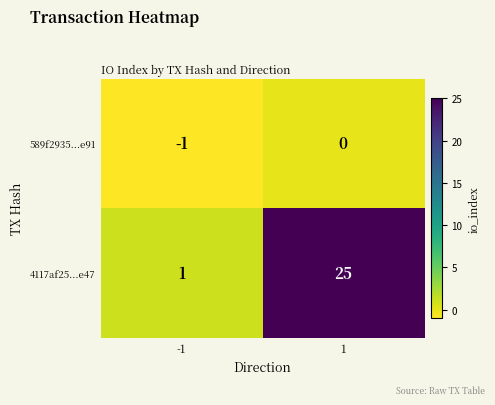

Which category has the highest value across all series?

1